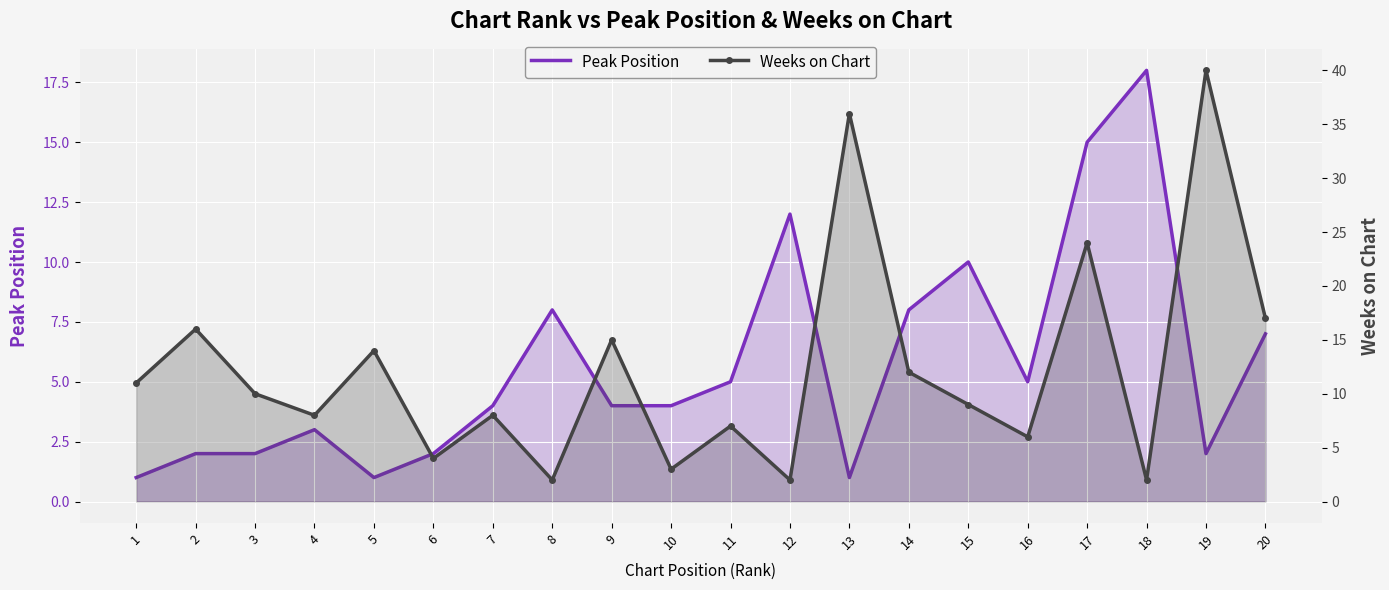

At which label does Weeks on Chart reach its peak?

19